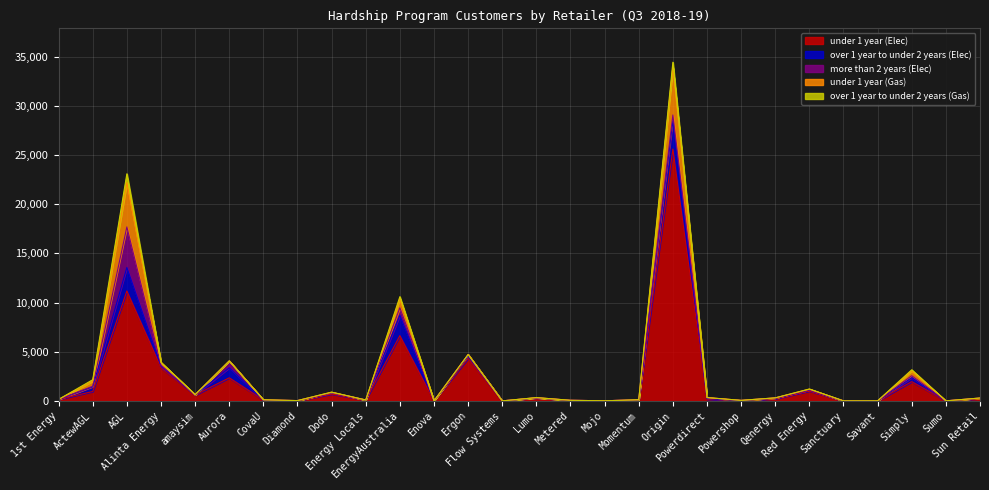

Which series has the widest spread of values?

under 1 year (Elec)